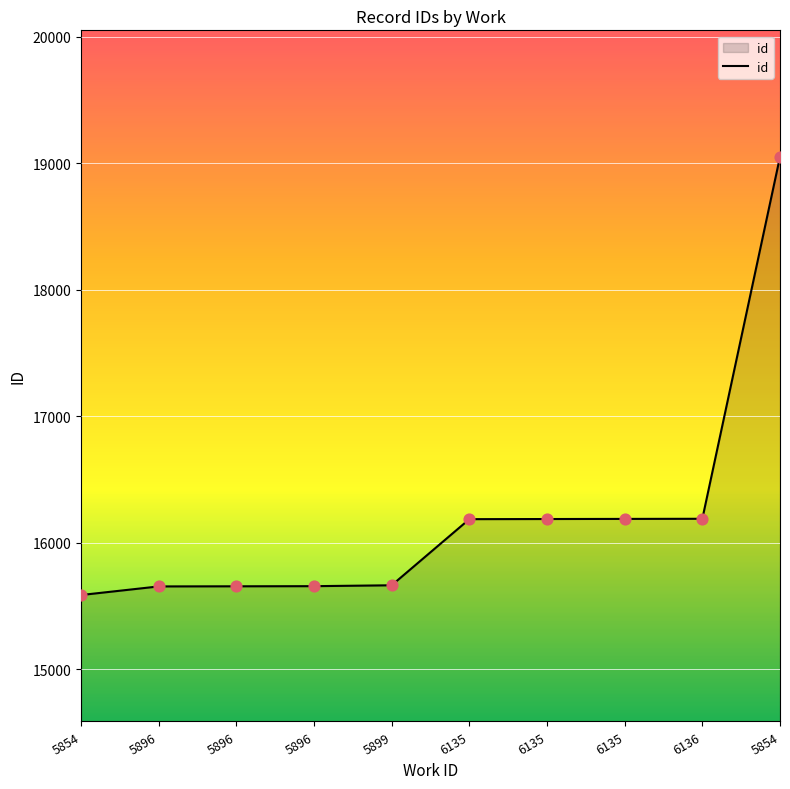

How many lines are shown in the chart?

1